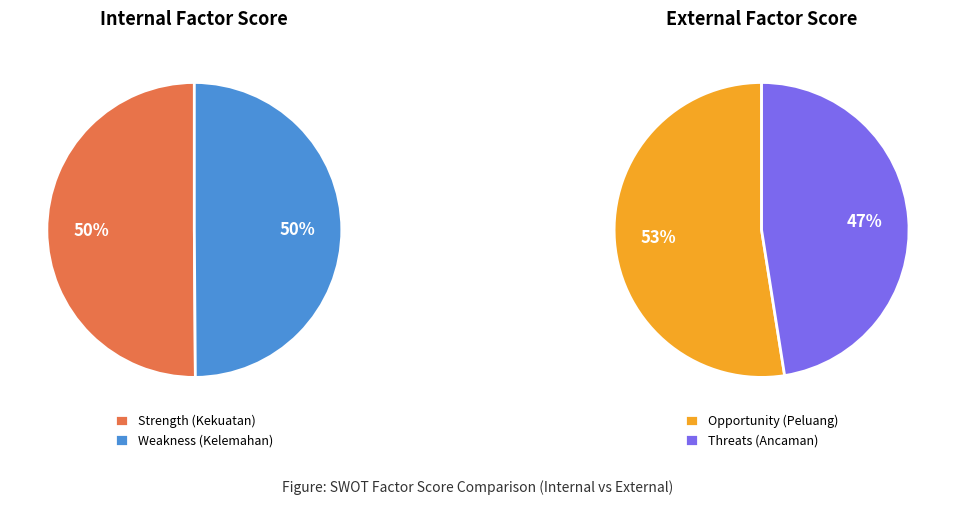

What is the smallest slice in the pie chart?

Threats (Ancaman)